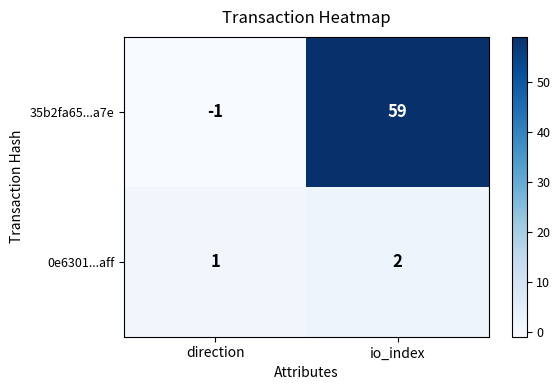

Reading right to left, what are all the values shown in this chart?

35b2fa65...a7e: 59	-1
0e6301...aff: 2	1